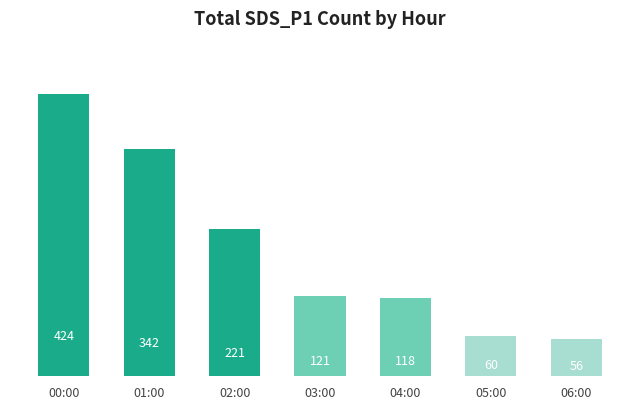

What is the change in value from 02:00 to 04:00?

-103